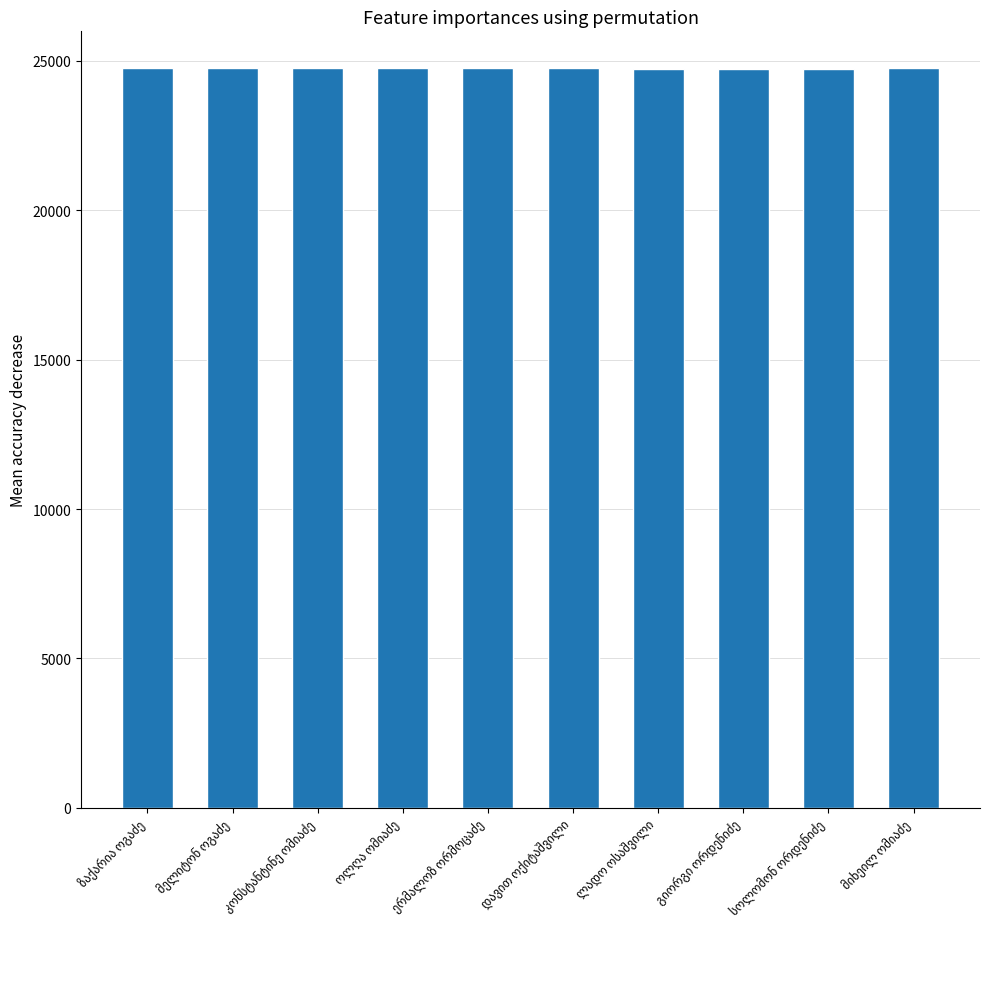

What is the minimum value shown in the chart?

24744